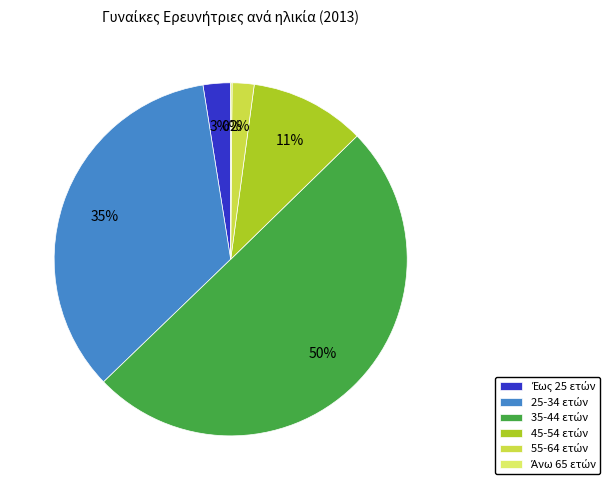

To the nearest percent, what is the average slice percentage?

17%